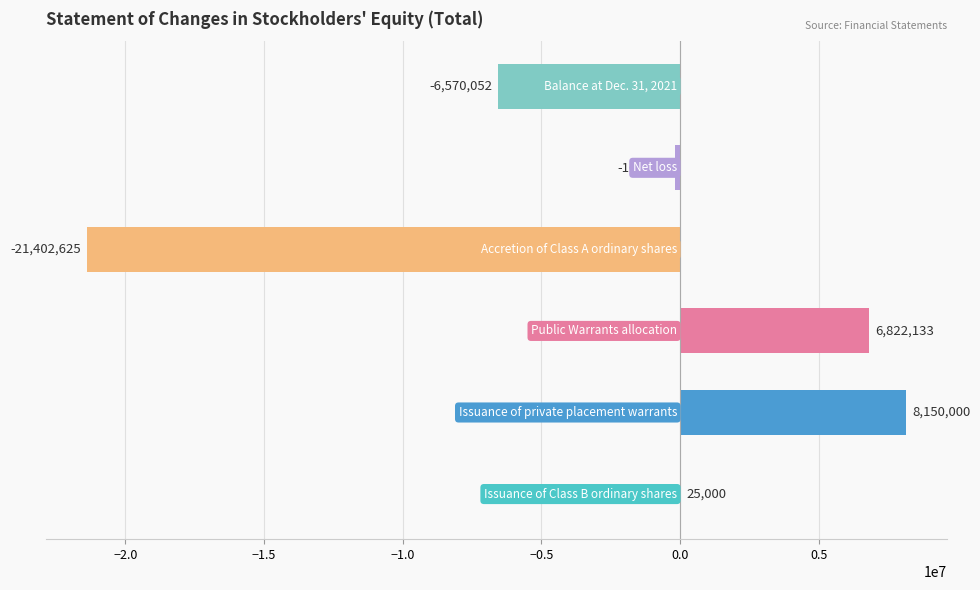

What is the maximum value shown in the chart?

8150000